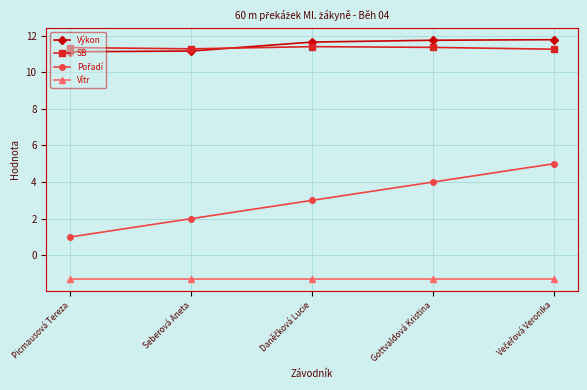

The value of Vítr at Gottvaldová Kristina is -1.3. True or false?

True